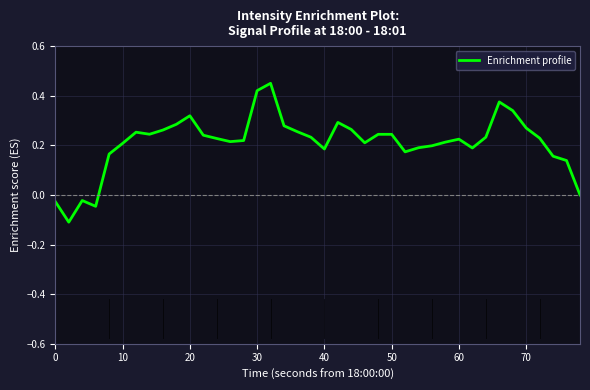

What is the difference between the maximum and minimum values?

0.6